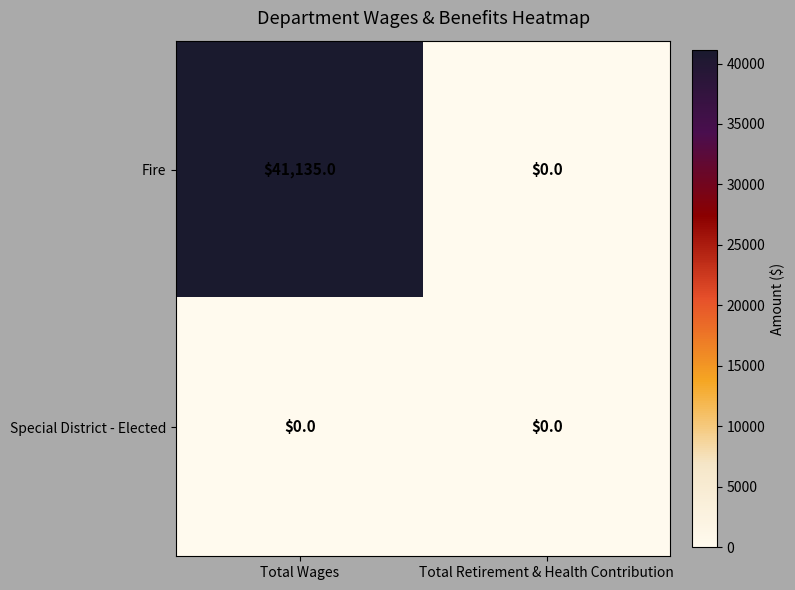

Rank the series by their maximum value, from highest to lowest.

Fire, Special District - Elected